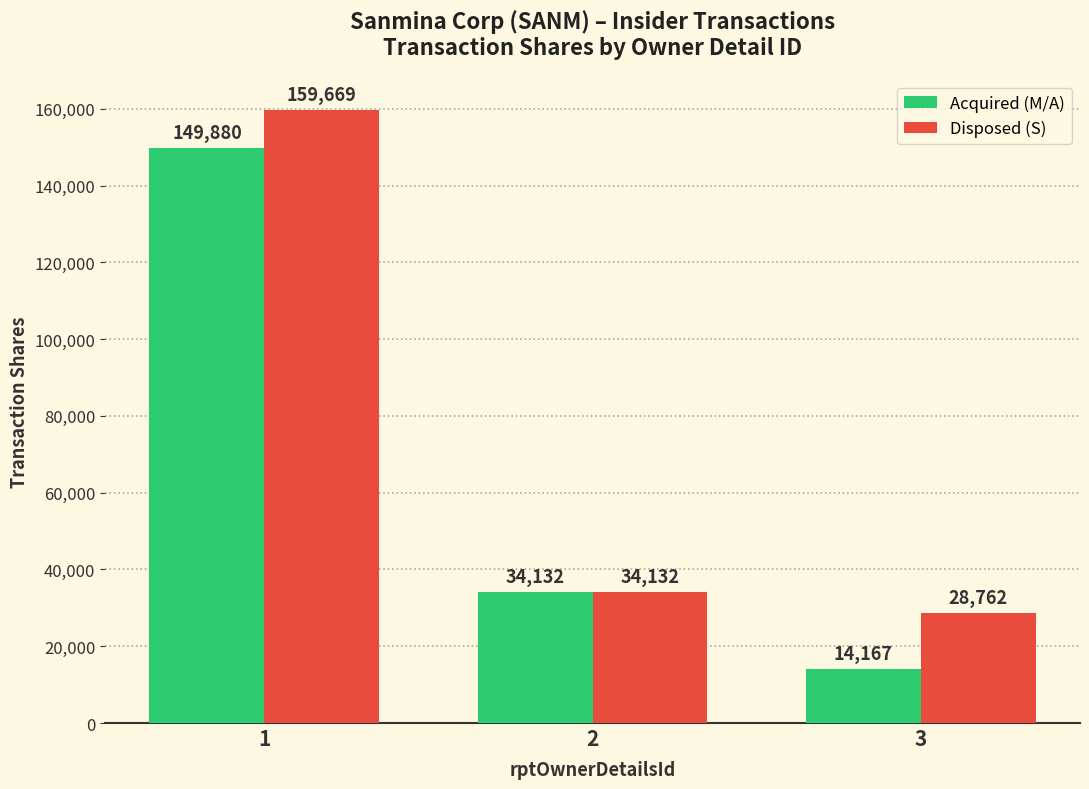

Reading left to right, extract all data points from this chart.

Acquired (M/A): 149880	34132	14167
Disposed (S): 159669	34132	28762